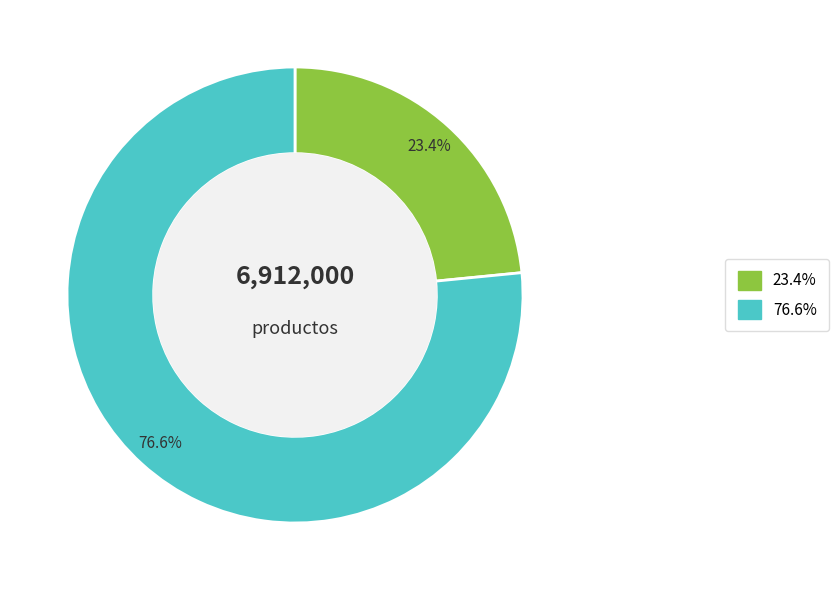

How many slices are in this pie chart?

2